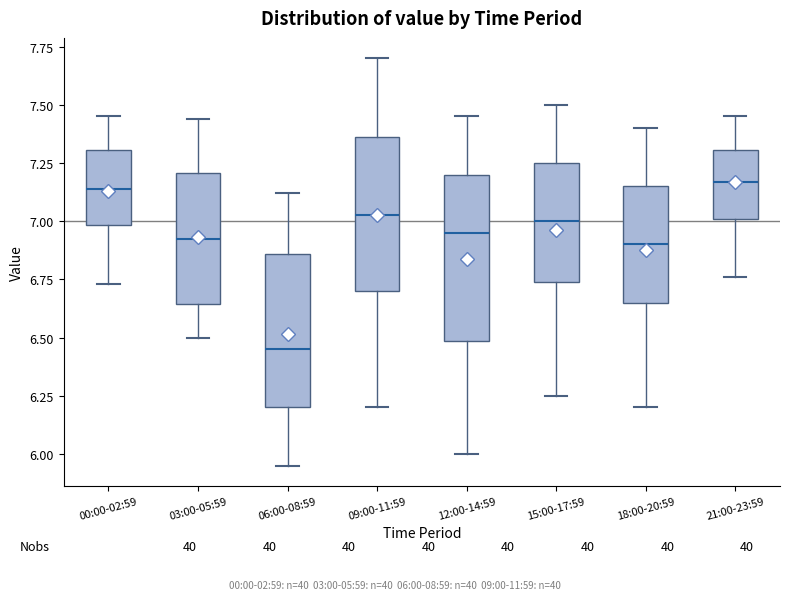

Reading left to right, read every box against the y-axis: the position of its median line, the range the box covers, and the ends of its whiskers. The values are not printed on the chart, so give them approximately, as read against the axis.

00:00-02:59: median 7.15, box 7.00 to 7.30, whiskers 6.75 to 7.45
03:00-05:59: median 6.95, box 6.65 to 7.20, whiskers 6.50 to 7.45
06:00-08:59: median 6.45, box 6.20 to 6.85, whiskers 5.95 to 7.10
09:00-11:59: median 7.05, box 6.70 to 7.35, whiskers 6.20 to 7.70
12:00-14:59: median 6.95, box 6.50 to 7.20, whiskers 6.00 to 7.45
15:00-17:59: median 7.00, box 6.75 to 7.25, whiskers 6.25 to 7.50
18:00-20:59: median 6.90, box 6.65 to 7.15, whiskers 6.20 to 7.40
21:00-23:59: median 7.15, box 7.00 to 7.30, whiskers 6.75 to 7.45